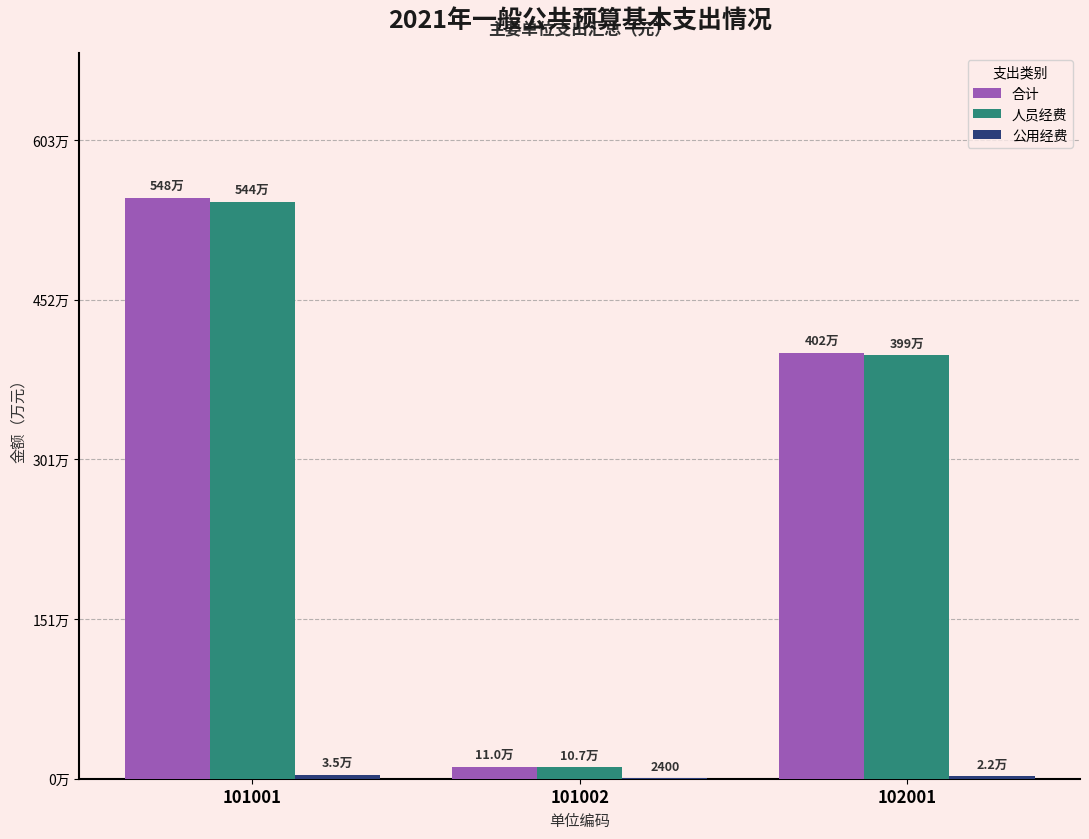

What is the value of the 合计 bar at the 1st from the left?

5477886